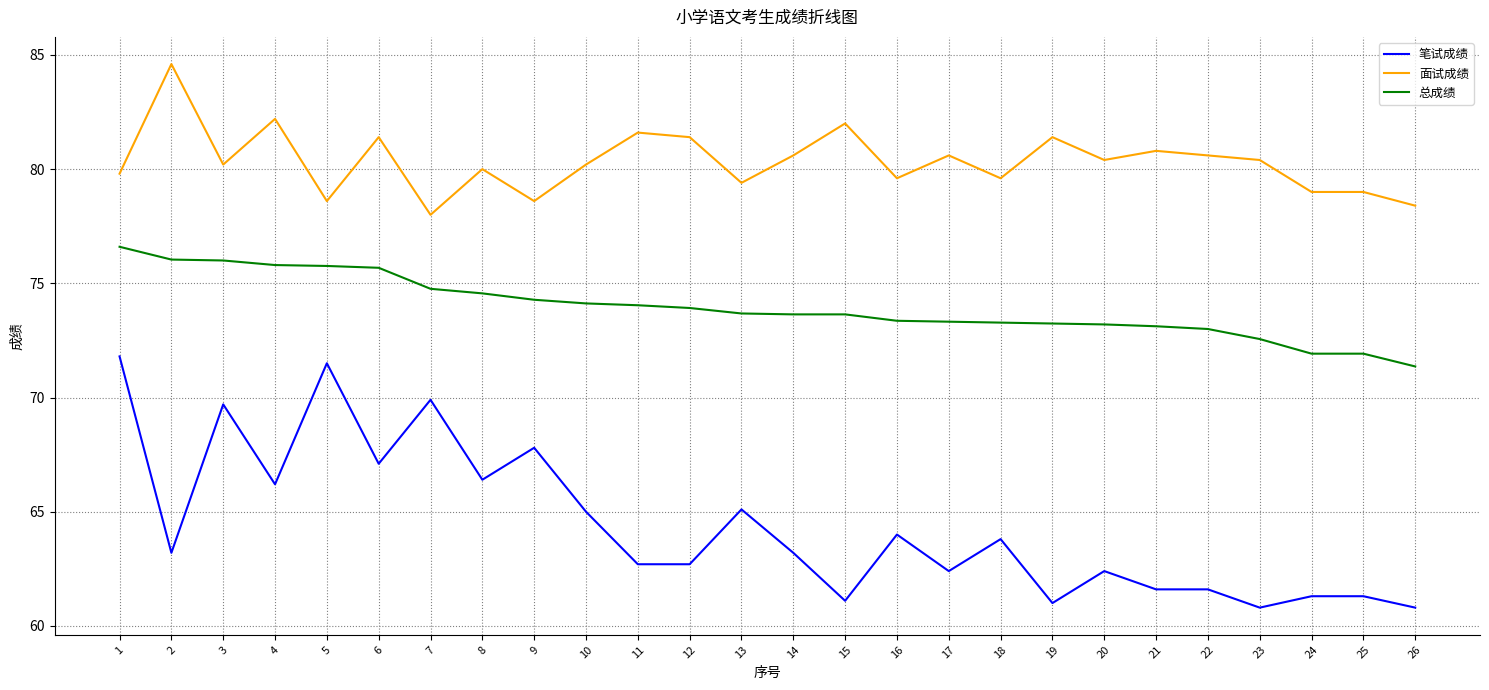

True or false: 总成绩 and 面试成绩 cross at least once.

False